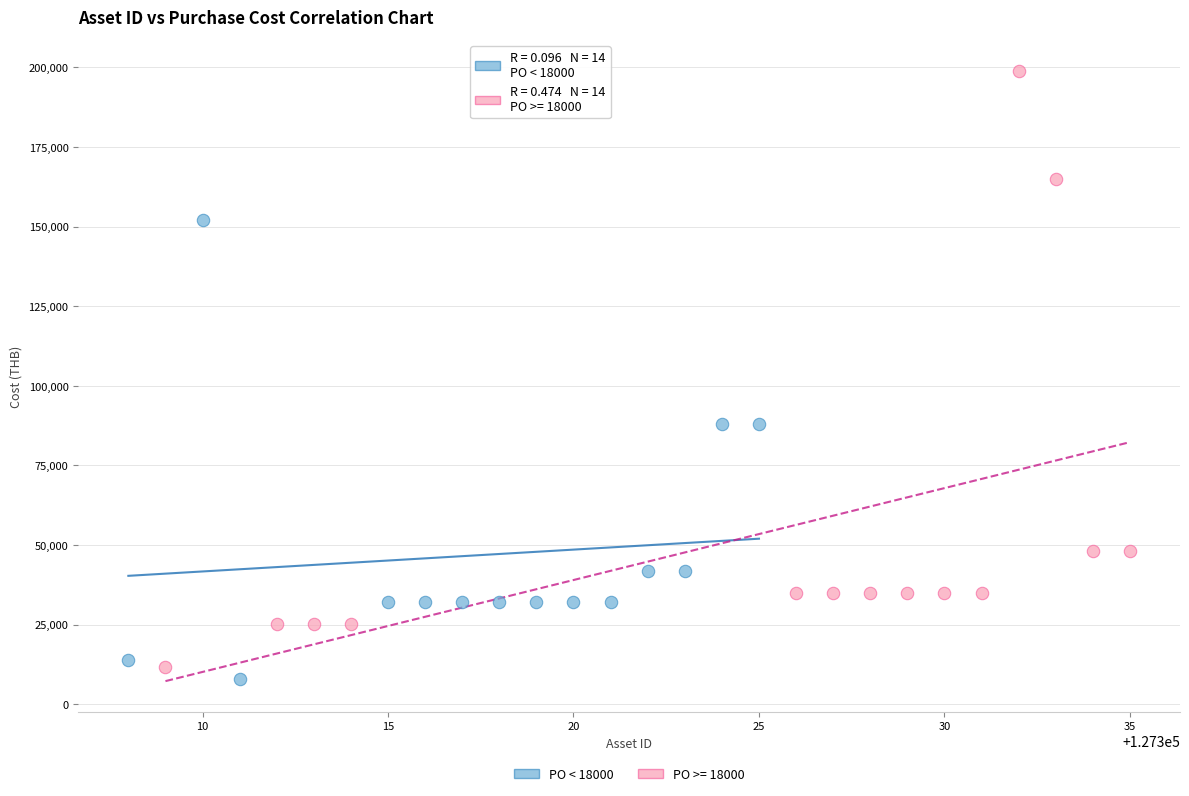

Which series has the widest spread of Y values?

PO >= 18000